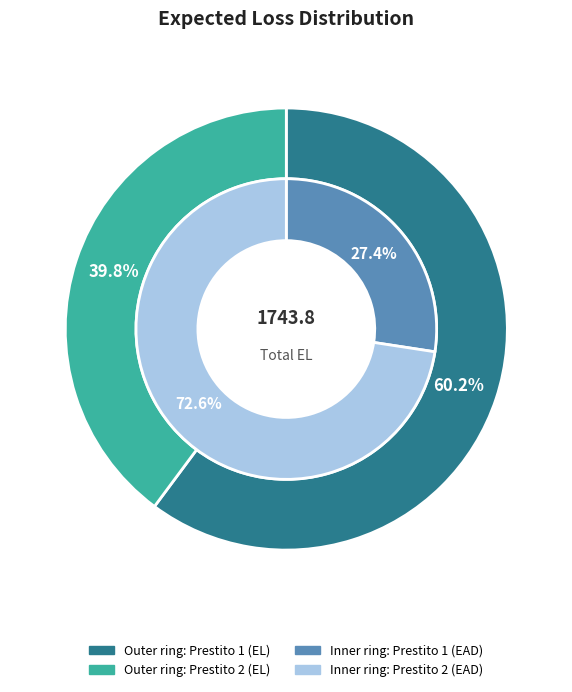

To the nearest percent, what is the difference between the largest and smallest slice percentages?

20%